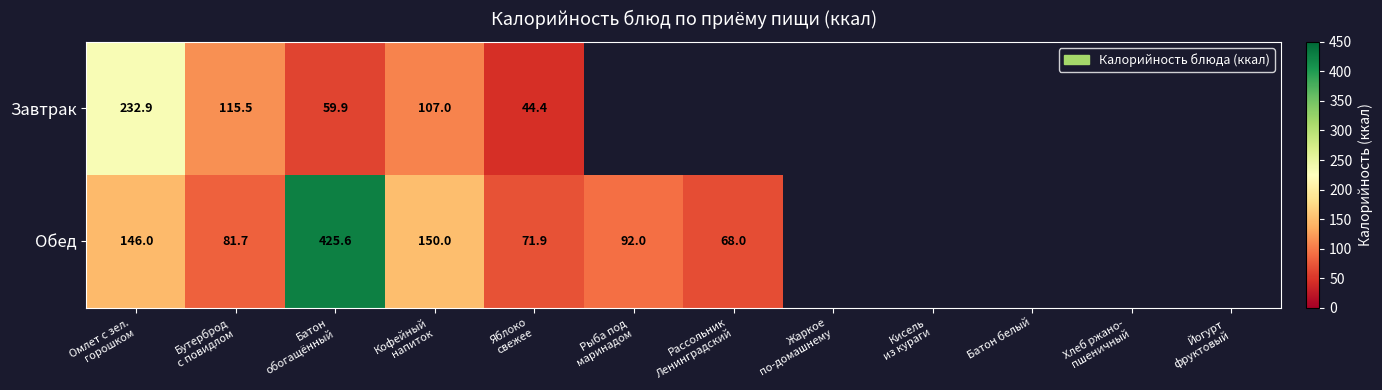

At which label does Завтрак reach its peak?

Омлет с зел. горошком